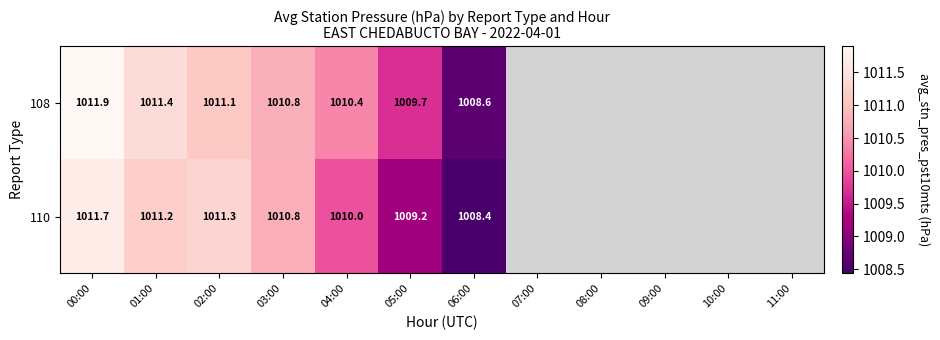

Count the number of data series in this chart.

2